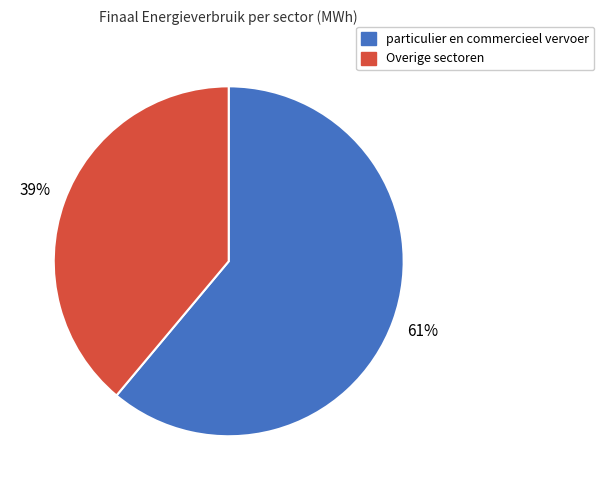

To the nearest percent, what is the average slice percentage?

50%